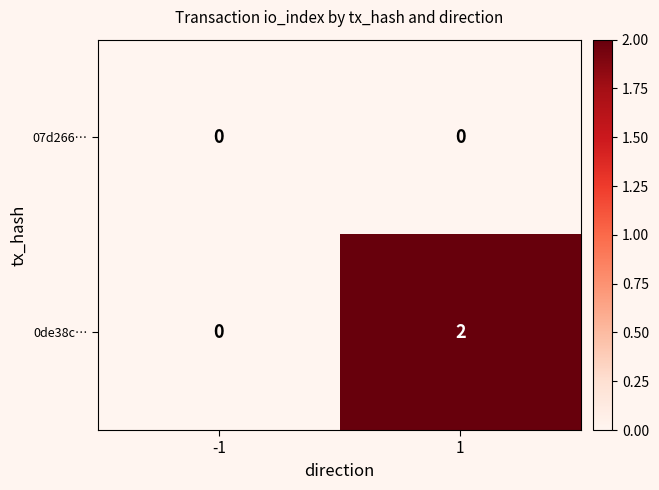

Reading right to left, transcribe all the data shown in this chart.

07d266…: 1=0	-1=0
0de38c…: 1=2	-1=0